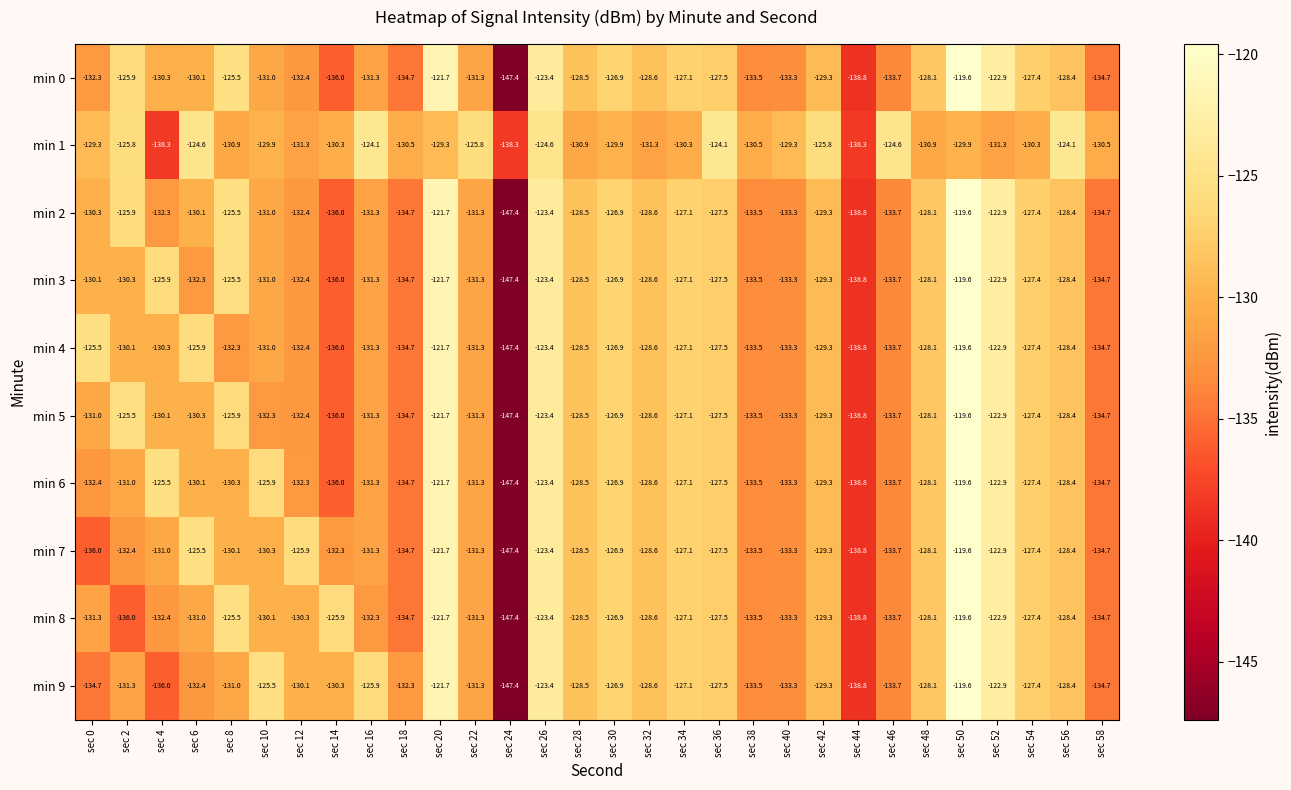

What is the smallest value displayed?

-147.4